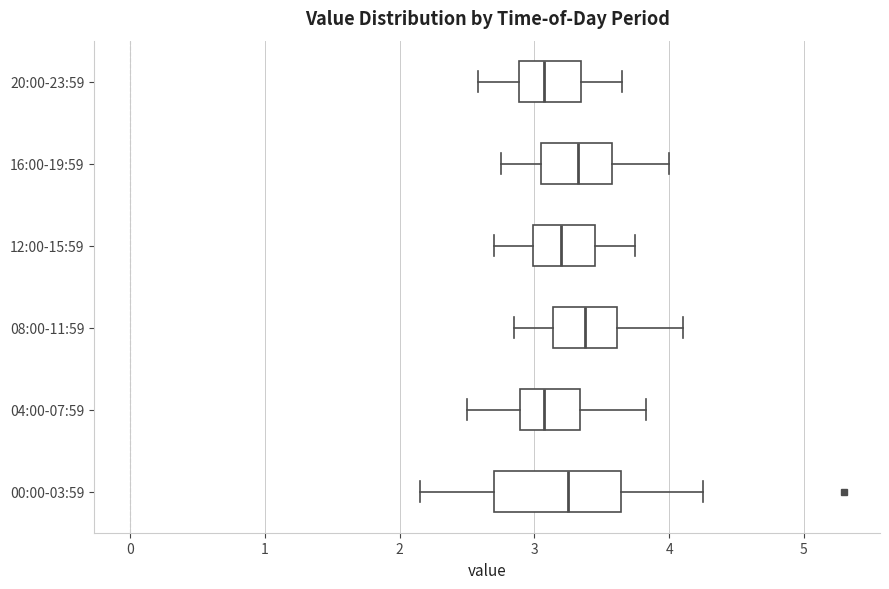

Reading bottom to top, transcribe this box plot: for each box, give where its median line is, the range the box spans, and where its two whiskers end, as read against the x-axis. The values are not printed on the chart, so give them approximately, as read against the axis.

00:00-03:59: median 3.3, box 2.7 to 3.6, whiskers 2.2 to 4.3
04:00-07:59: median 3.1, box 2.9 to 3.3, whiskers 2.5 to 3.8
08:00-11:59: median 3.4, box 3.1 to 3.6, whiskers 2.9 to 4.1
12:00-15:59: median 3.2, box 3.0 to 3.5, whiskers 2.7 to 3.8
16:00-19:59: median 3.3, box 3.1 to 3.6, whiskers 2.8 to 4.0
20:00-23:59: median 3.1, box 2.9 to 3.4, whiskers 2.6 to 3.7